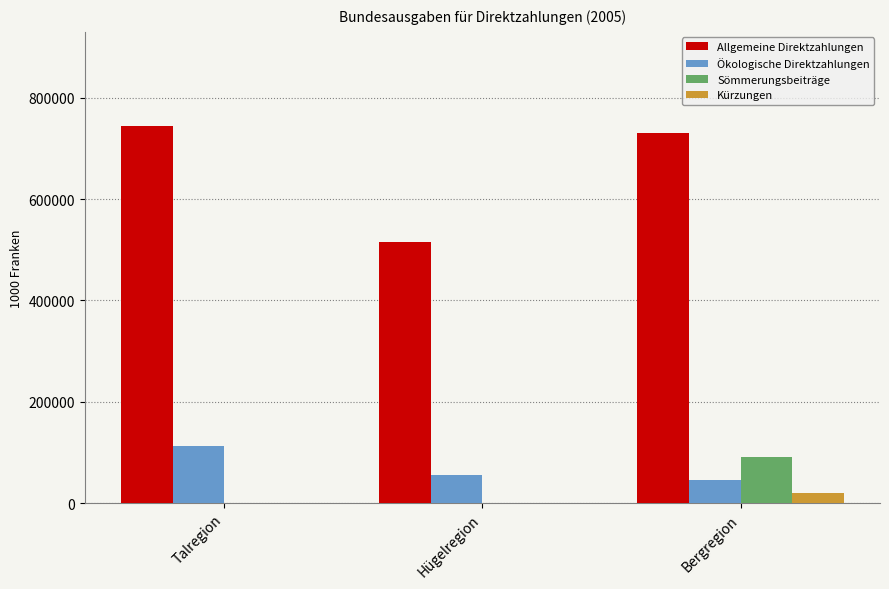

Reading left to right, what are all the values shown in this chart?

Allgemeine Direktzahlungen: Talregion=744143.6	Hügelregion=514634.2	Bergregion=729772.1
Ökologische Direktzahlungen: Talregion=112552.5	Hügelregion=54710.3	Bergregion=46319.2
Sömmerungsbeiträge: Talregion=0.0	Hügelregion=0.0	Bergregion=91610.1
Kürzungen: Talregion=0.0	Hügelregion=0.0	Bergregion=20377.9